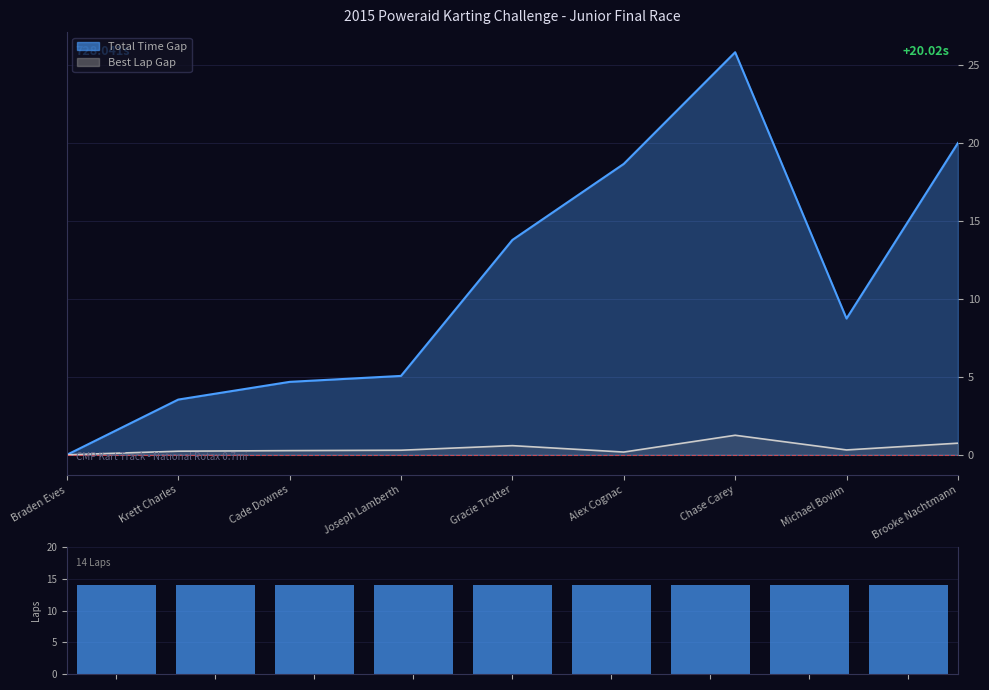

What is the label of the 6th bar from the left?

Alex Cognac